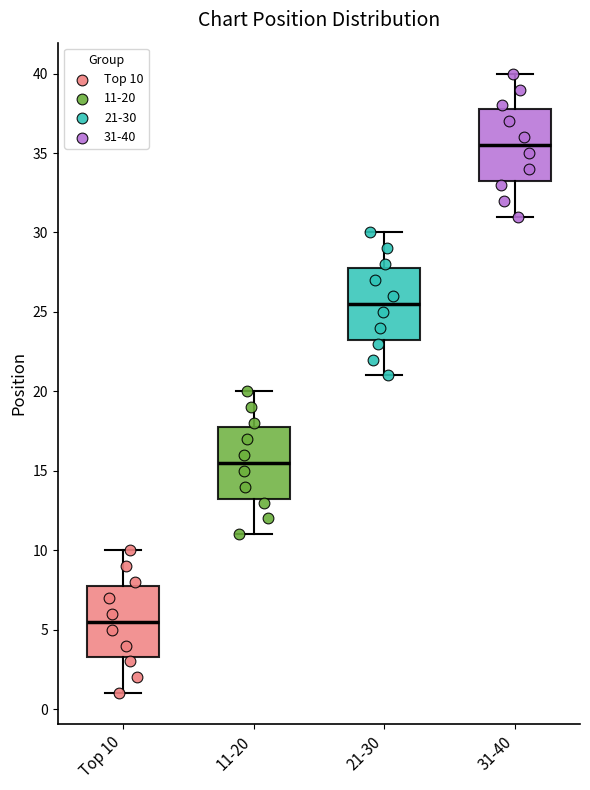

Which box has the lowest median line?

Top 10